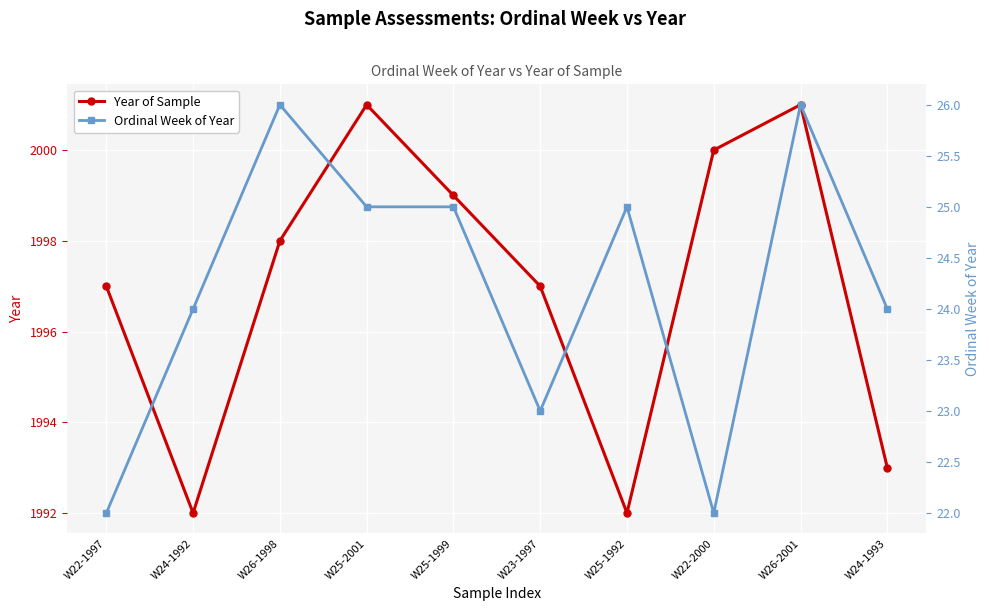

Where does the Ordinal Week of Year series first go above 25?

W26-1998